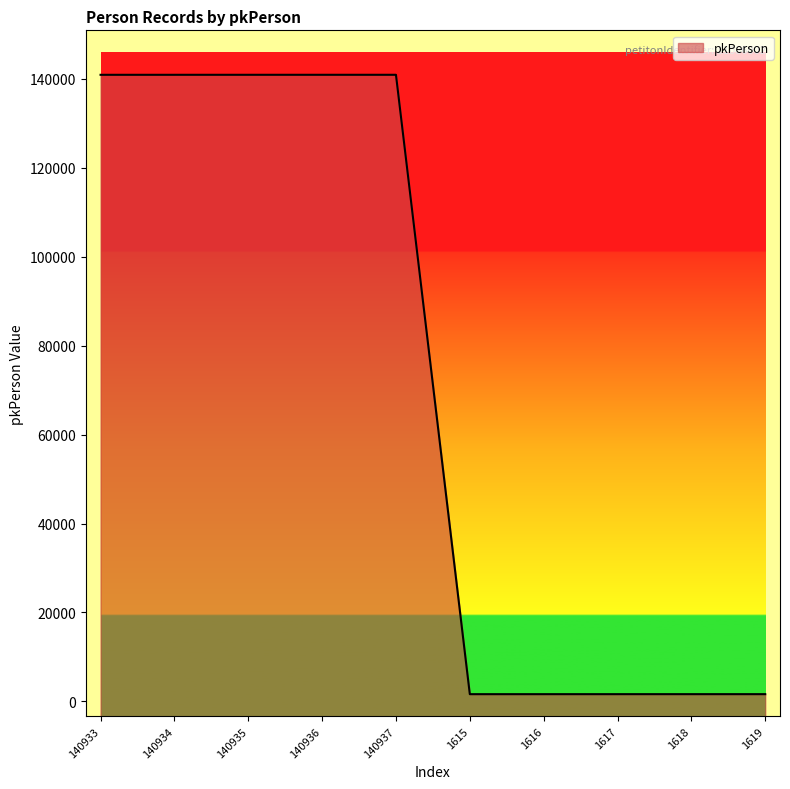

Rank the categories by value from highest to lowest.

140937, 140936, 140935, 140934, 140933, 1619, 1618, 1617, 1616, 1615